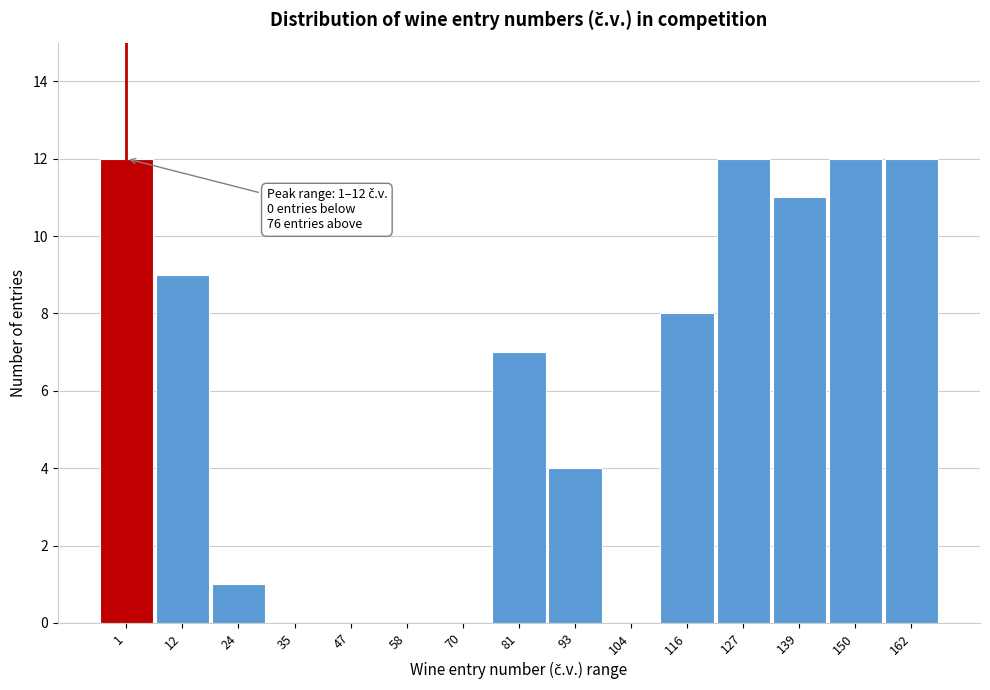

Reading right to left, list all the values displayed in this chart.

162=12	150=12	139=11	127=12	116=8	104=0	93=4	81=7	70=0	58=0	47=0	35=0	24=1	12=9	1=12